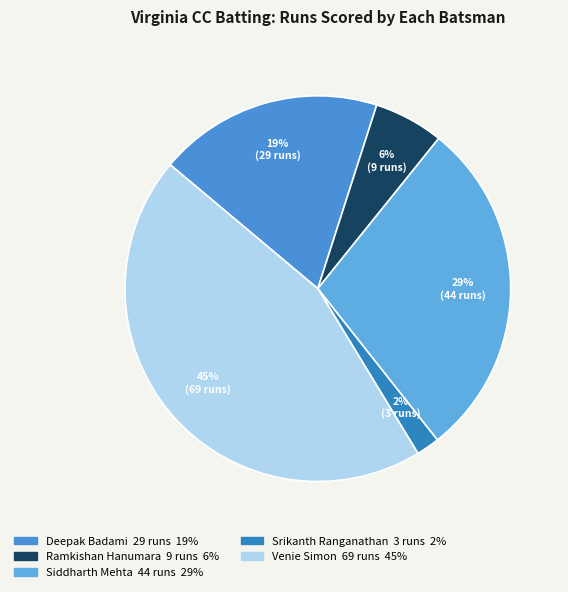

Count the number of slices in the pie.

5